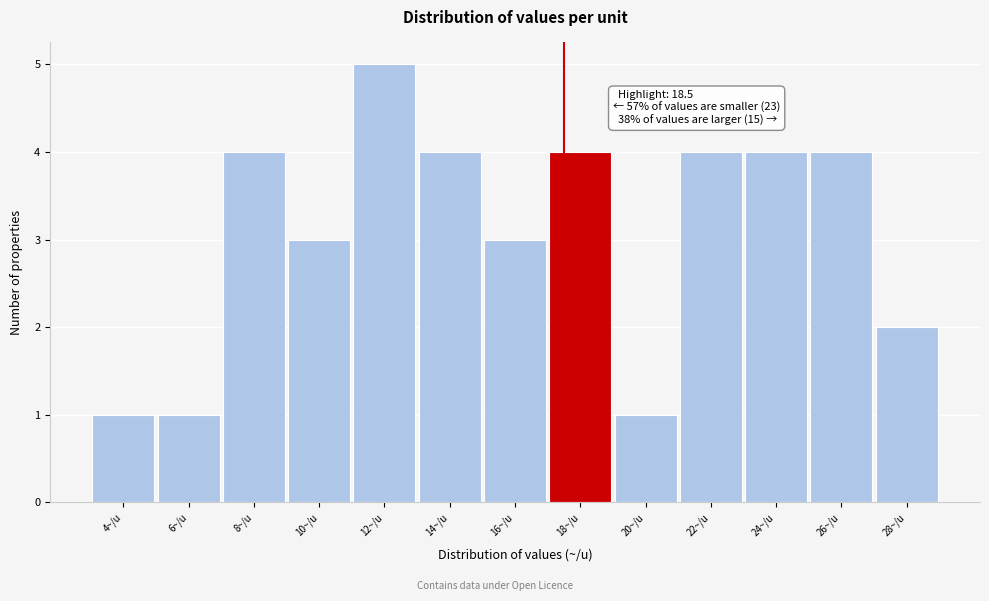

Reading left to right, what are all the values shown in this chart?

4~/u=1	6~/u=1	8~/u=4	10~/u=3	12~/u=5	14~/u=4	16~/u=3	18~/u=4	20~/u=1	22~/u=4	24~/u=4	26~/u=4	28~/u=2